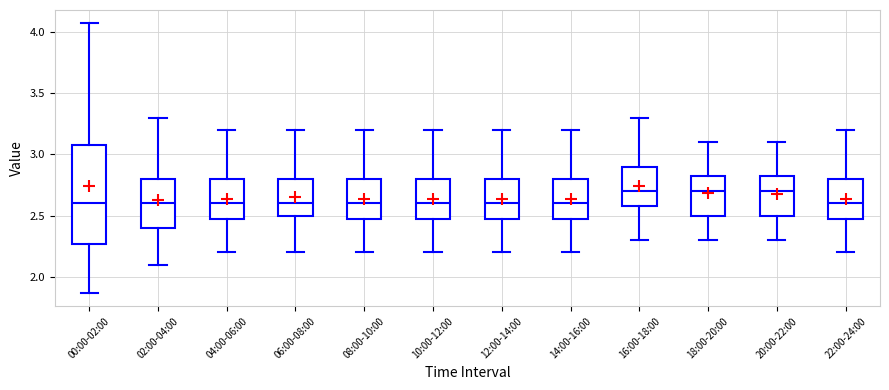

Reading left to right, read every box against the y-axis: the position of its median line, the range the box covers, and the ends of its whiskers. The values are not printed on the chart, so give them approximately, as read against the axis.

00:00-02:00: median 2.60, box 2.25 to 3.10, whiskers 1.85 to 4.05
02:00-04:00: median 2.60, box 2.40 to 2.80, whiskers 2.10 to 3.30
04:00-06:00: median 2.60, box 2.50 to 2.80, whiskers 2.20 to 3.20
06:00-08:00: median 2.60, box 2.50 to 2.80, whiskers 2.20 to 3.20
08:00-10:00: median 2.60, box 2.50 to 2.80, whiskers 2.20 to 3.20
10:00-12:00: median 2.60, box 2.50 to 2.80, whiskers 2.20 to 3.20
12:00-14:00: median 2.60, box 2.50 to 2.80, whiskers 2.20 to 3.20
14:00-16:00: median 2.60, box 2.50 to 2.80, whiskers 2.20 to 3.20
16:00-18:00: median 2.70, box 2.60 to 2.90, whiskers 2.30 to 3.30
18:00-20:00: median 2.70, box 2.50 to 2.85, whiskers 2.30 to 3.10
20:00-22:00: median 2.70, box 2.50 to 2.85, whiskers 2.30 to 3.10
22:00-24:00: median 2.60, box 2.50 to 2.80, whiskers 2.20 to 3.20